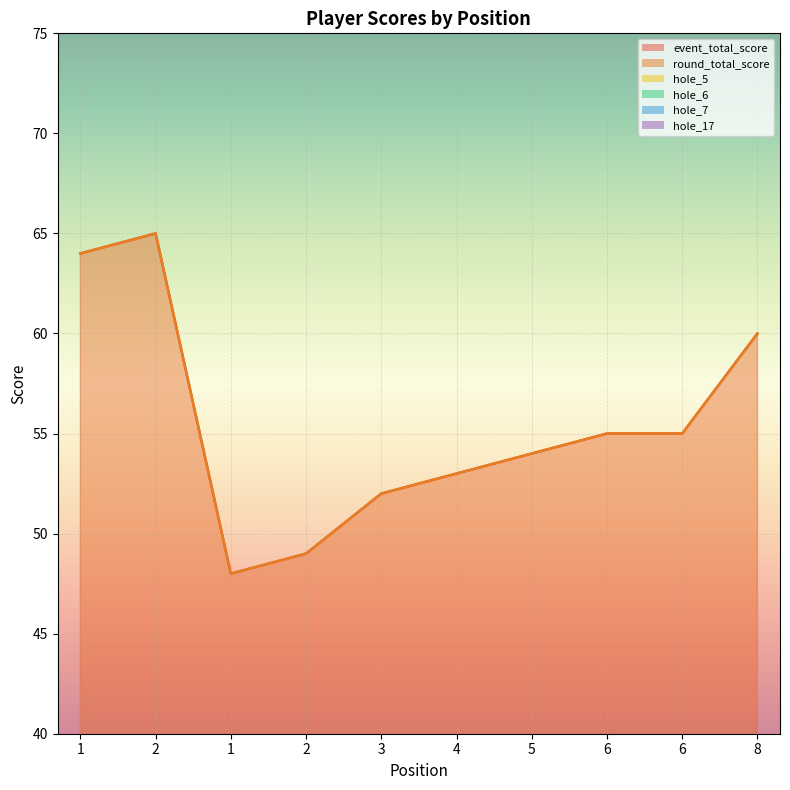

How many hole_7 values are between 3 and 4?

8